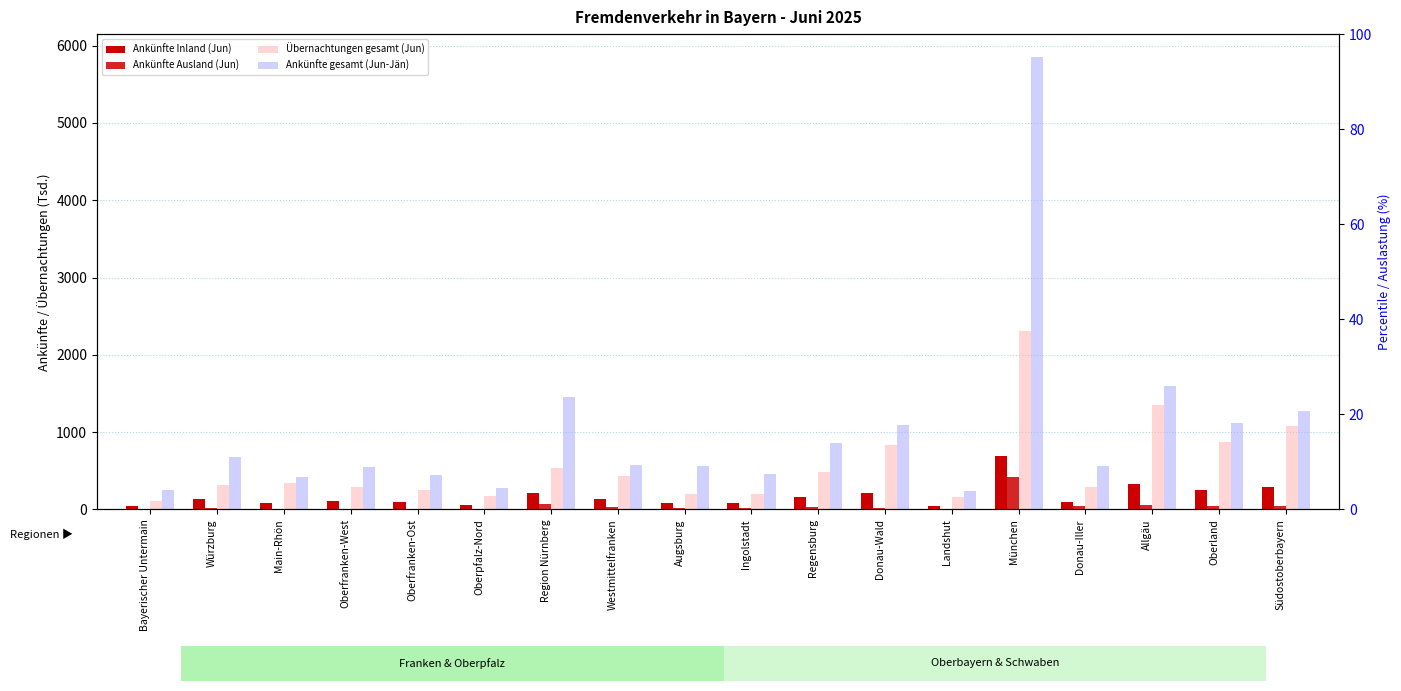

Reading right to left, what are all the values shown in this chart?

Ankünfte Inland (Jun): Südostoberbayern=288.5	Oberland=252.8	Allgäu=333.4	Donau-Iller=94.0	München=697.3	Landshut=42.6	Donau-Wald=206.3	Regensburg=165.3	Ingolstadt=82.4	Augsburg=88.7	Westmittelfranken=135.1	Region Nürnberg=216.9	Oberpfalz-Nord=59.7	Oberfranken-Ost=94.1	Oberfranken-West=111.2	Main-Rhön=86.4	Würzburg=134.7	Bayerischer Untermain=49.9
Ankünfte Ausland (Jun): Südostoberbayern=48.1	Oberland=39.7	Allgäu=60.9	Donau-Iller=43.8	München=424.6	Landshut=8.4	Donau-Wald=24.4	Regensburg=27.4	Ingolstadt=21.2	Augsburg=23.5	Westmittelfranken=30.7	Region Nürnberg=72.9	Oberpfalz-Nord=6.4	Oberfranken-Ost=9.5	Oberfranken-West=11.2	Main-Rhön=6.4	Würzburg=22.1	Bayerischer Untermain=5.9
Übernachtungen gesamt (Jun): Südostoberbayern=1079.1	Oberland=875.2	Allgäu=1349.7	Donau-Iller=284.6	München=2314.0	Landshut=154.5	Donau-Wald=837.6	Regensburg=485.8	Ingolstadt=195.8	Augsburg=203.1	Westmittelfranken=434.6	Region Nürnberg=541.2	Oberpfalz-Nord=171.7	Oberfranken-Ost=256.6	Oberfranken-West=290.1	Main-Rhön=336.2	Würzburg=312.6	Bayerischer Untermain=108.6
Ankünfte gesamt (Jun-Jän): Südostoberbayern=1272.3	Oberland=1119.0	Allgäu=1602.3	Donau-Iller=566.0	München=5856.1	Landshut=244.2	Donau-Wald=1088.9	Regensburg=859.9	Ingolstadt=459.8	Augsburg=561.5	Westmittelfranken=578.8	Region Nürnberg=1457.0	Oberpfalz-Nord=273.6	Oberfranken-Ost=445.3	Oberfranken-West=547.9	Main-Rhön=417.1	Würzburg=679.8	Bayerischer Untermain=246.2